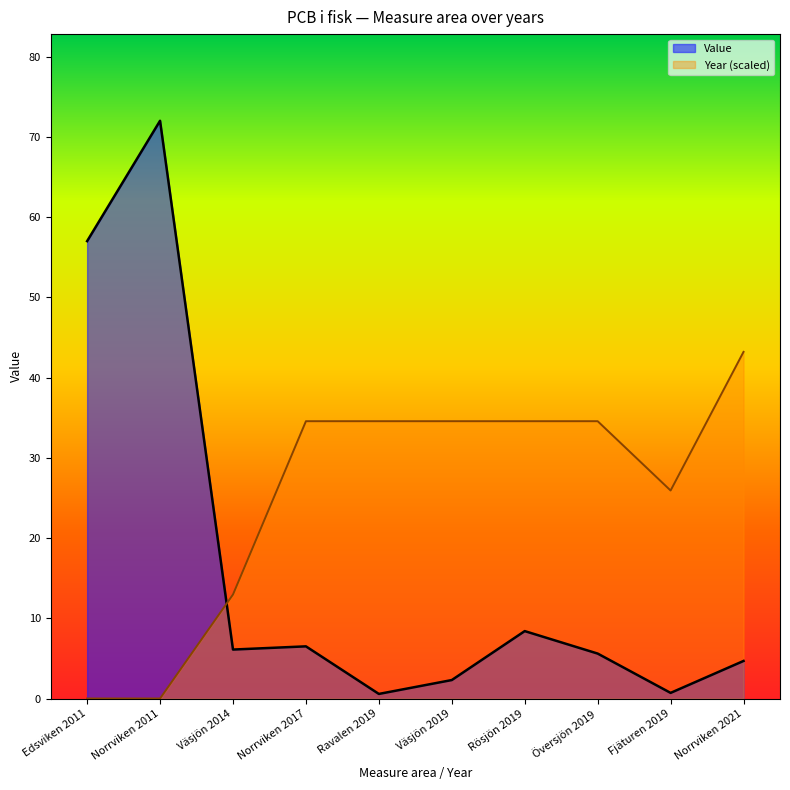

What is the sum of the Value values at Edsviken 2011 and Norrviken 2011?

129.0